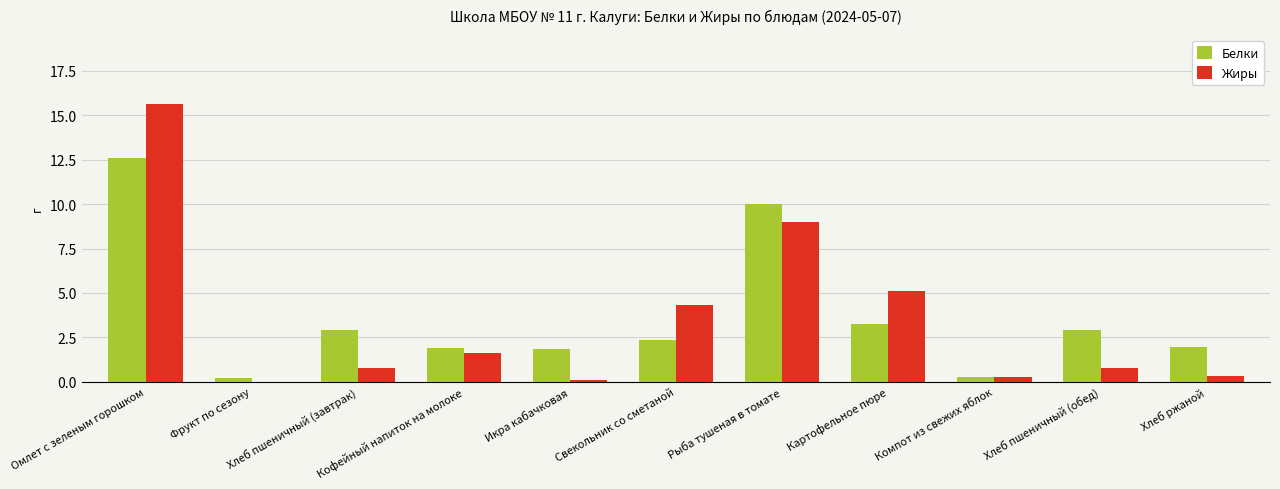

What is the sum of all Жиры values?

38.0